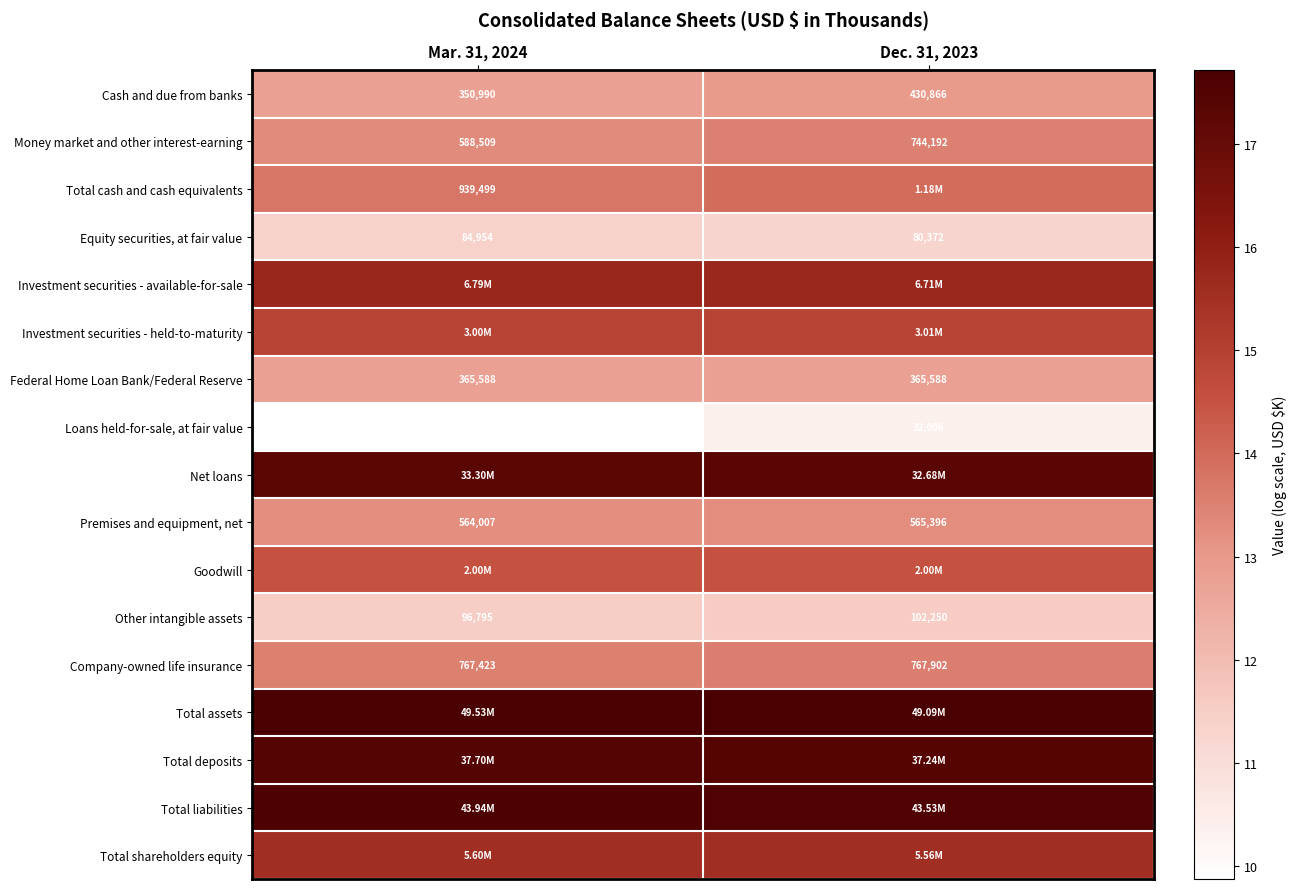

Which has a higher value, Mar. 31, 2024 or Dec. 31, 2023?

Dec. 31, 2023